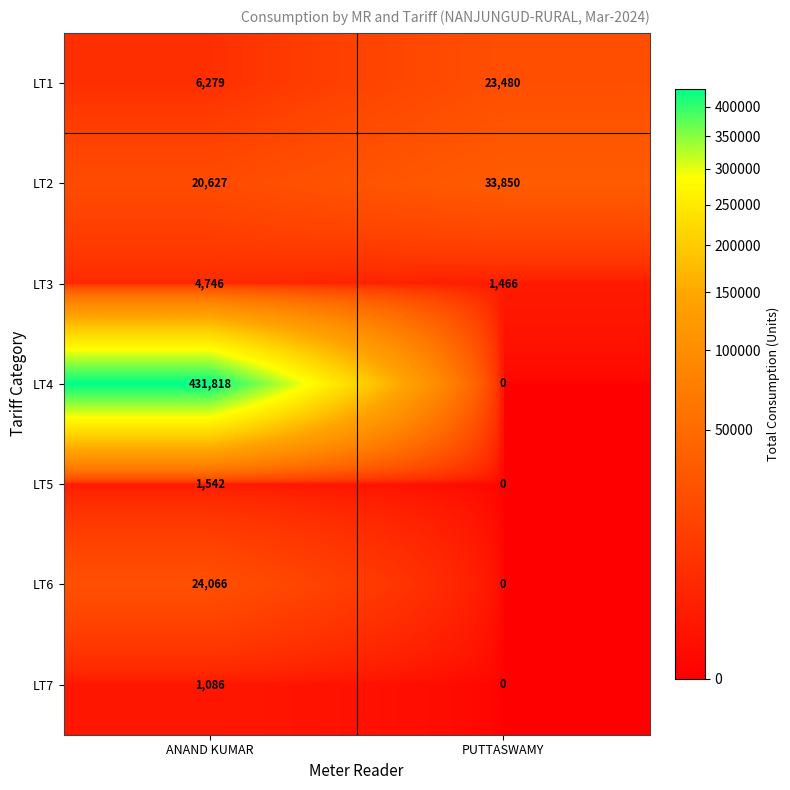

What is the maximum value shown in the chart?

431818